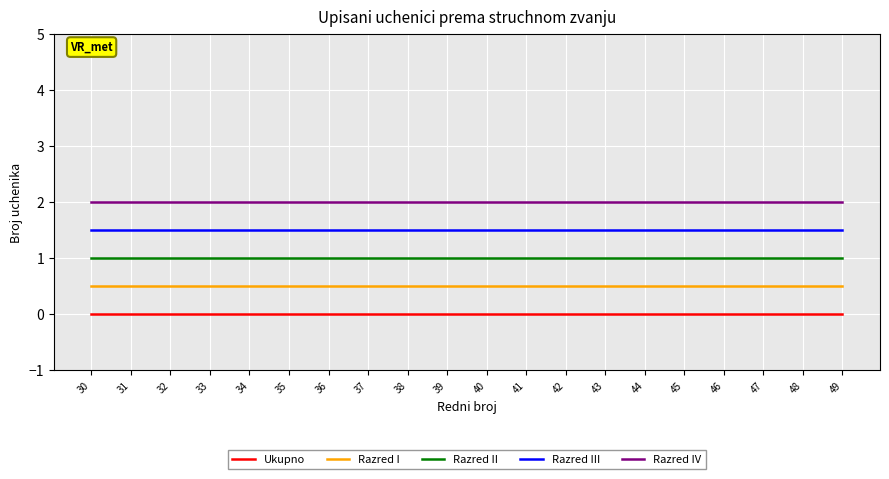

What are all the series names shown in the legend?

Ukupno, Razred I, Razred II, Razred III, Razred IV